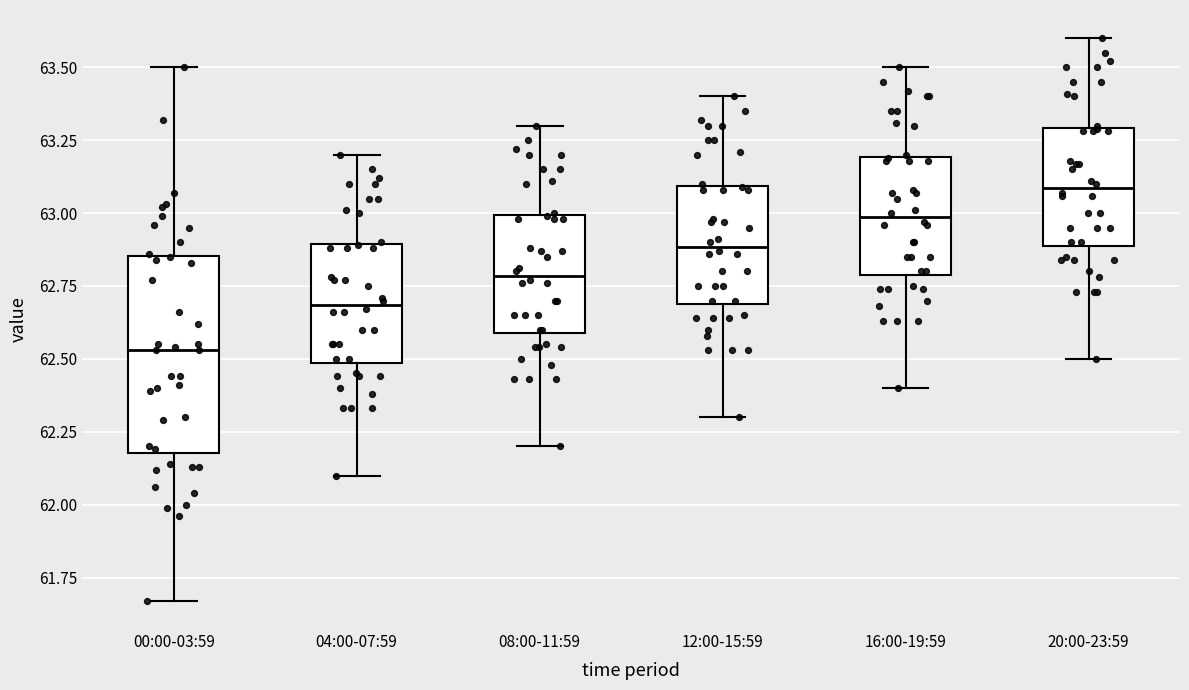

Comparing the boxes themselves (not the whiskers), which one is the tallest?

00:00-03:59